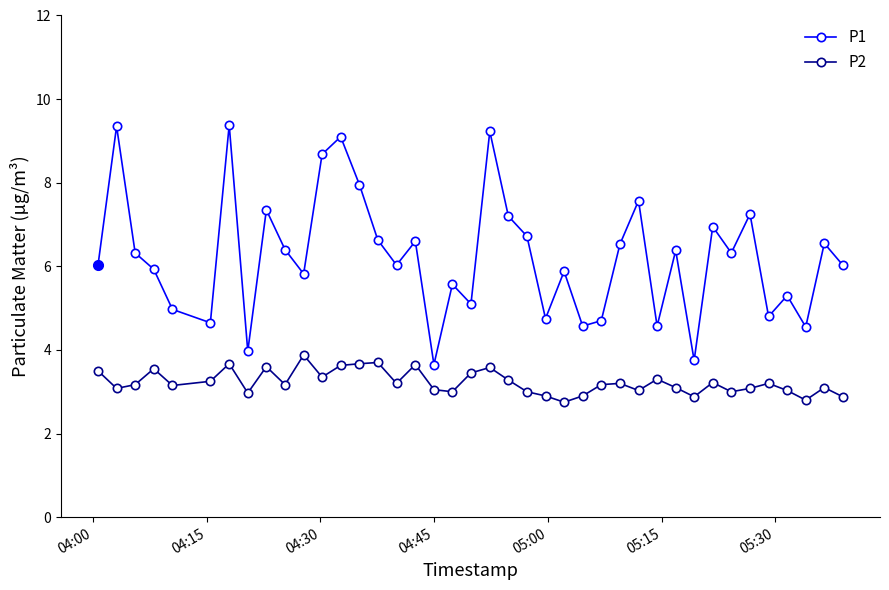

Which series has the widest spread of values?

P1